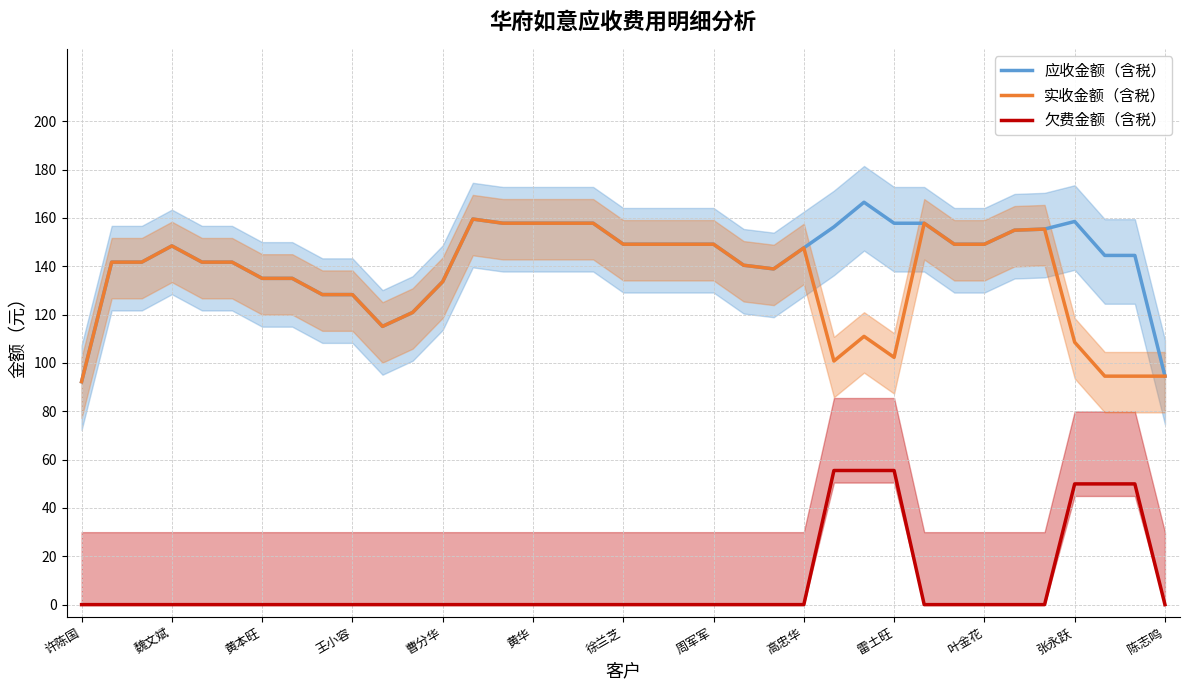

True or false: 实收金额（含税） and 欠费金额（含税） cross at least once.

False